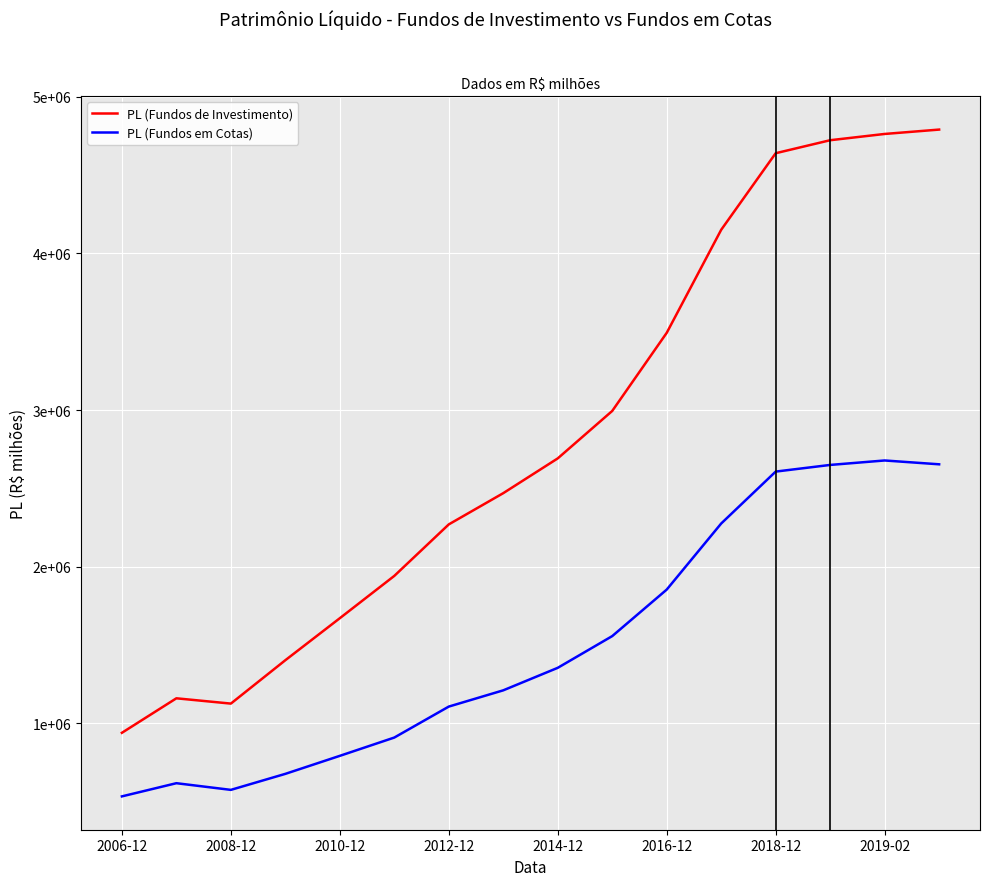

How many interior local peaks does the PL (Fundos de Investimento) series have?

1